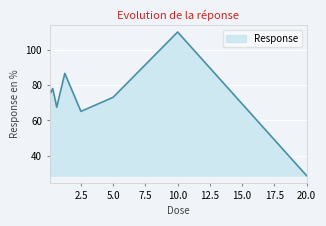

What is the smallest value displayed?

28.6